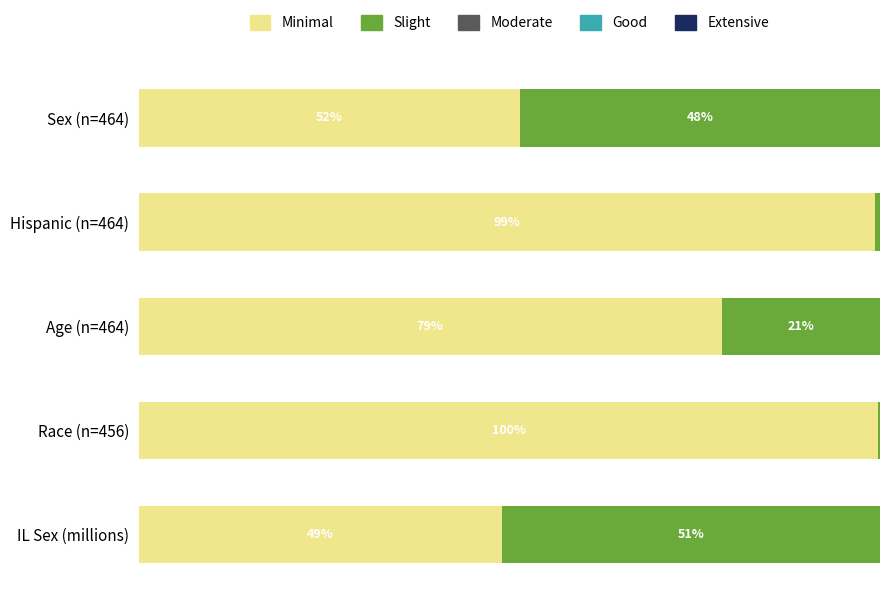

At which label does Minimal reach its peak?

Race (n=456)